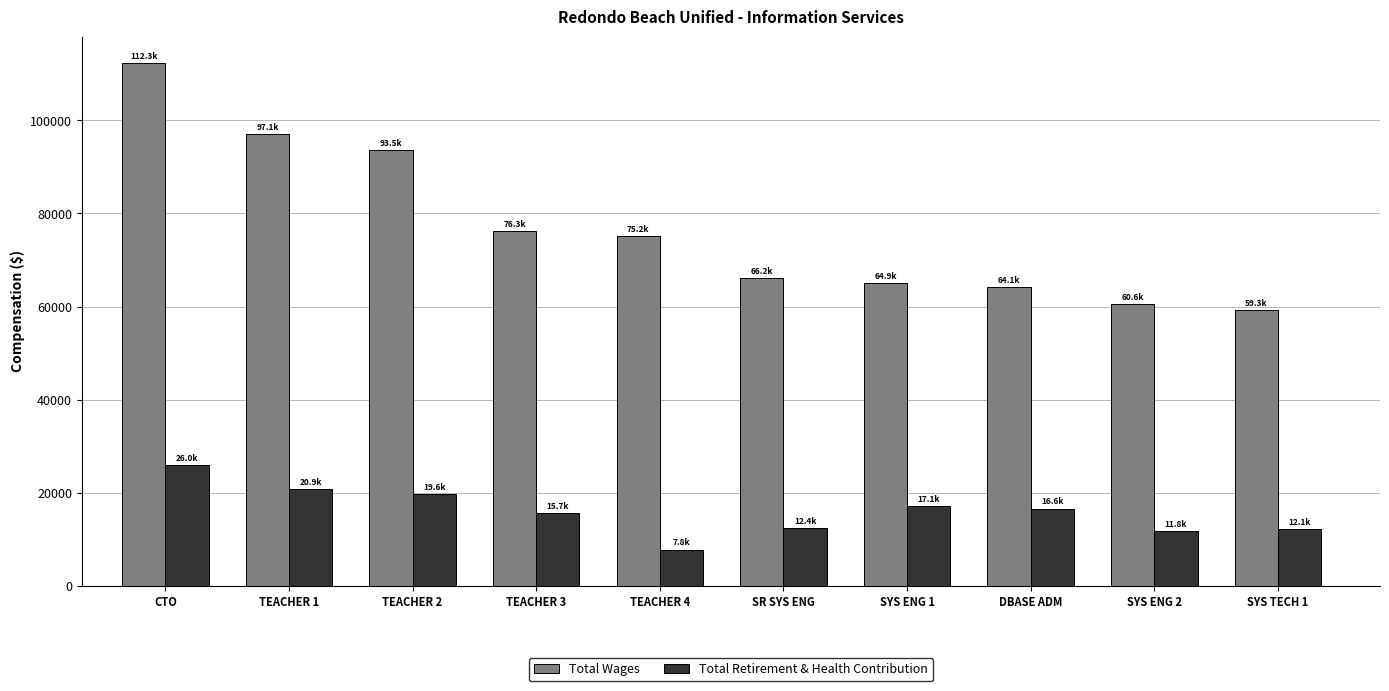

What is the total value across all series at TEACHER 1?

117974